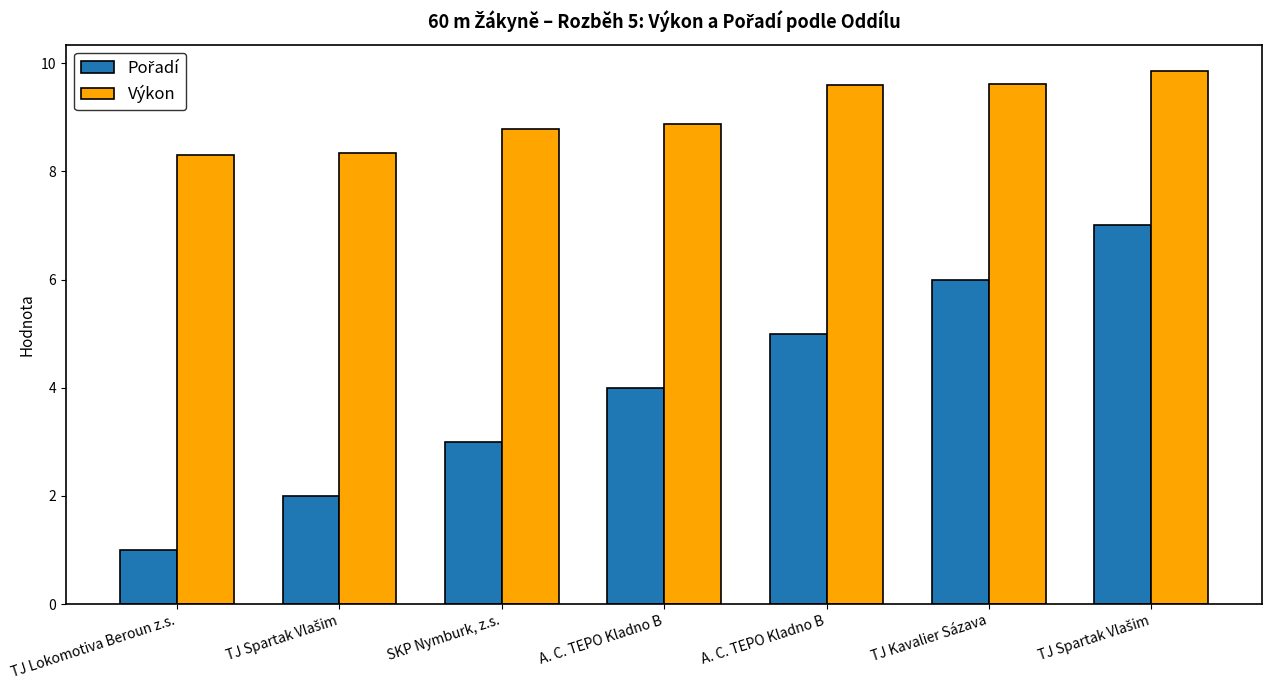

What is the sum of the Pořadí values at A. C. TEPO Kladno B and TJ Lokomotiva Beroun z.s.?

5.0